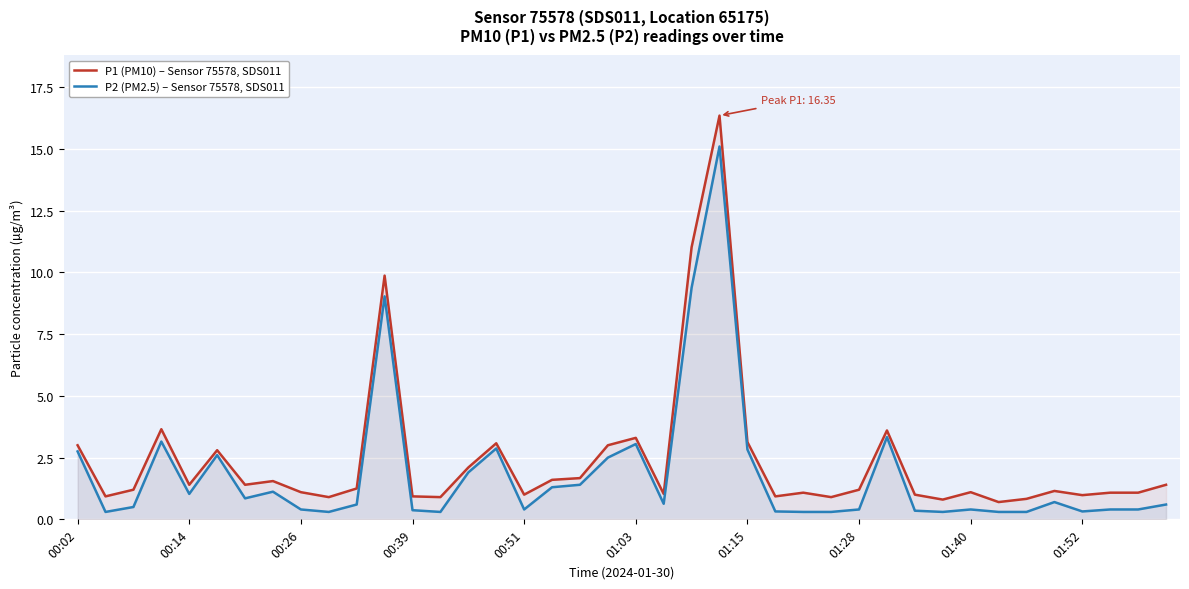

Reading right to left, list all the values displayed in this chart.

P1 (PM10) – Sensor 75578, SDS011: 1.4	1.1	1.1	1.0	1.1	0.8	0.7	1.1	0.8	1.0	3.6	1.2	0.9	1.1	0.9	3.1	16.4	11.0	1.0	3.3	3.0	1.7	1.6	1.0	3.1	2.1	0.9	0.9	9.9	1.2	0.9	1.1	1.6	1.4	2.8	1.4	3.6	1.2	0.9	3.0
P2 (PM2.5) – Sensor 75578, SDS011: 0.6	0.4	0.4	0.3	0.7	0.3	0.3	0.4	0.3	0.3	3.3	0.4	0.3	0.3	0.3	2.8	15.1	9.4	0.6	3.0	2.5	1.4	1.3	0.4	2.9	1.9	0.3	0.4	9.0	0.6	0.3	0.4	1.1	0.8	2.6	1.0	3.1	0.5	0.3	2.8